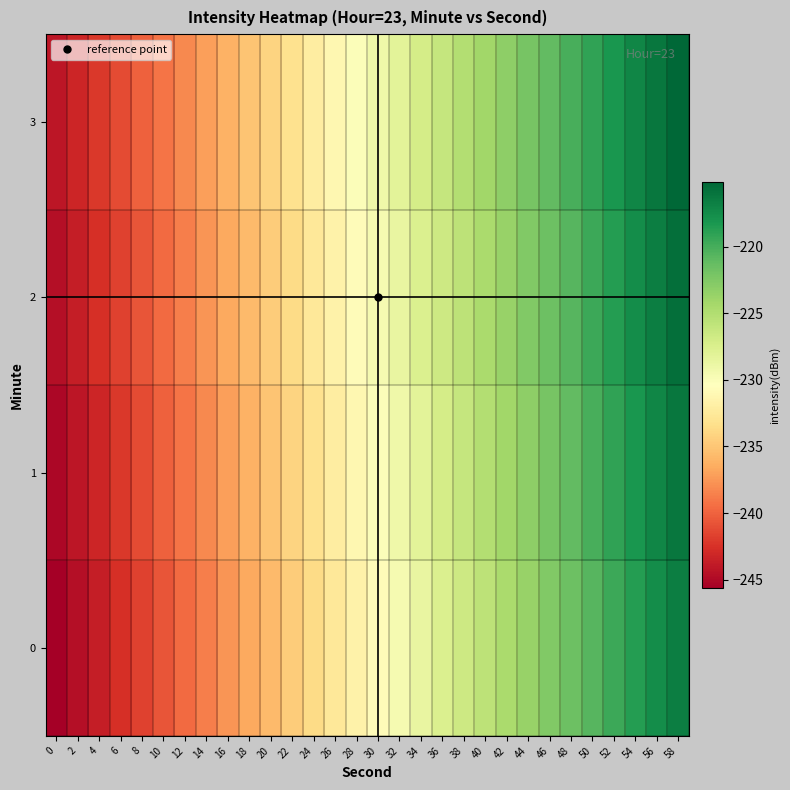

What is the total value across all series at 58?

-863.6